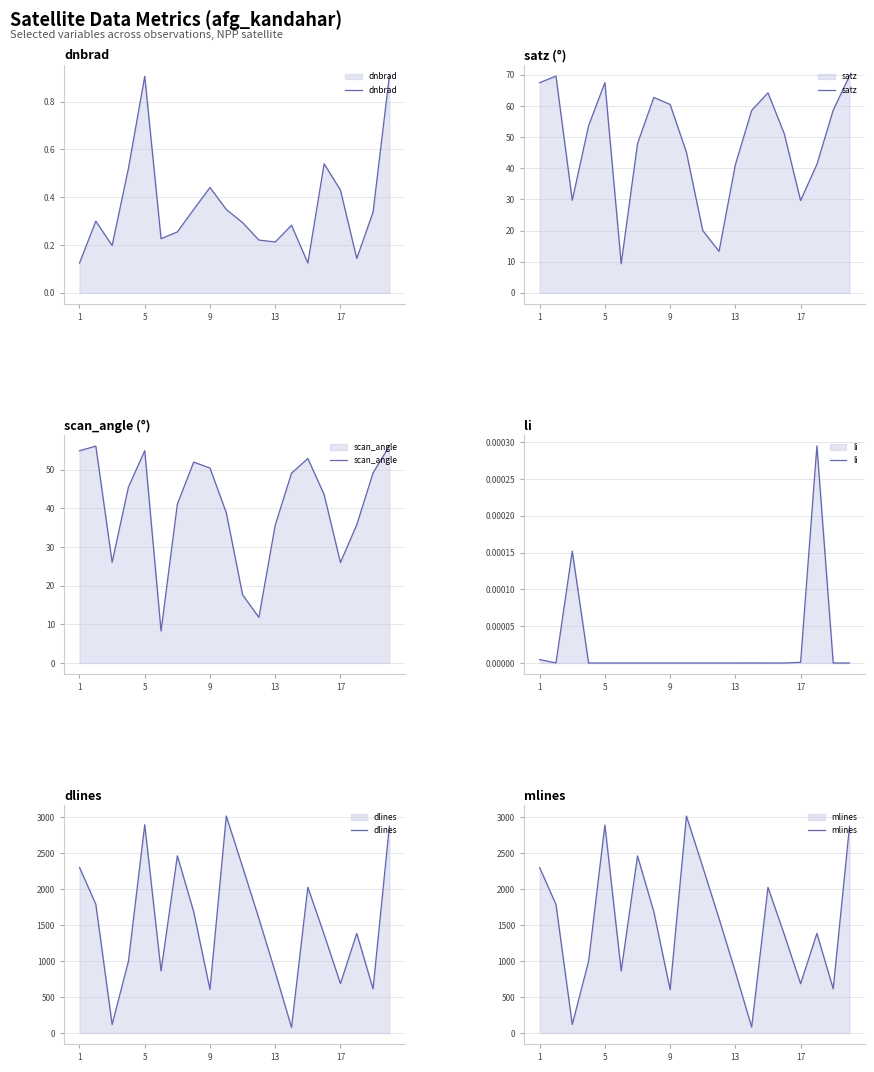

How many categories are shown in the chart?

20